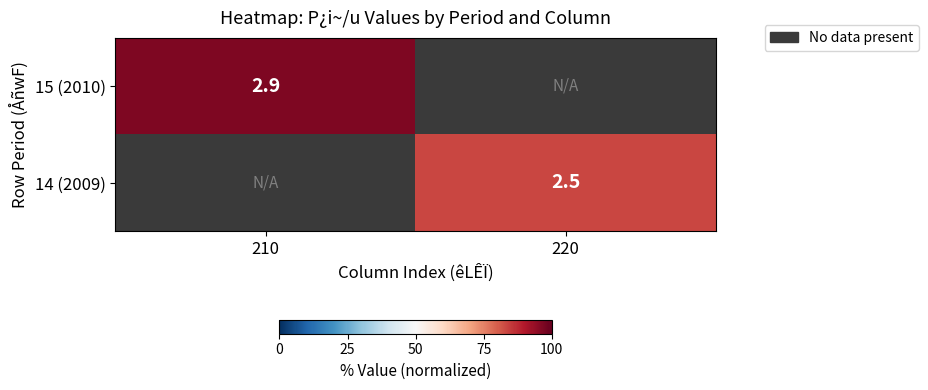

Count the number of data series in this chart.

2